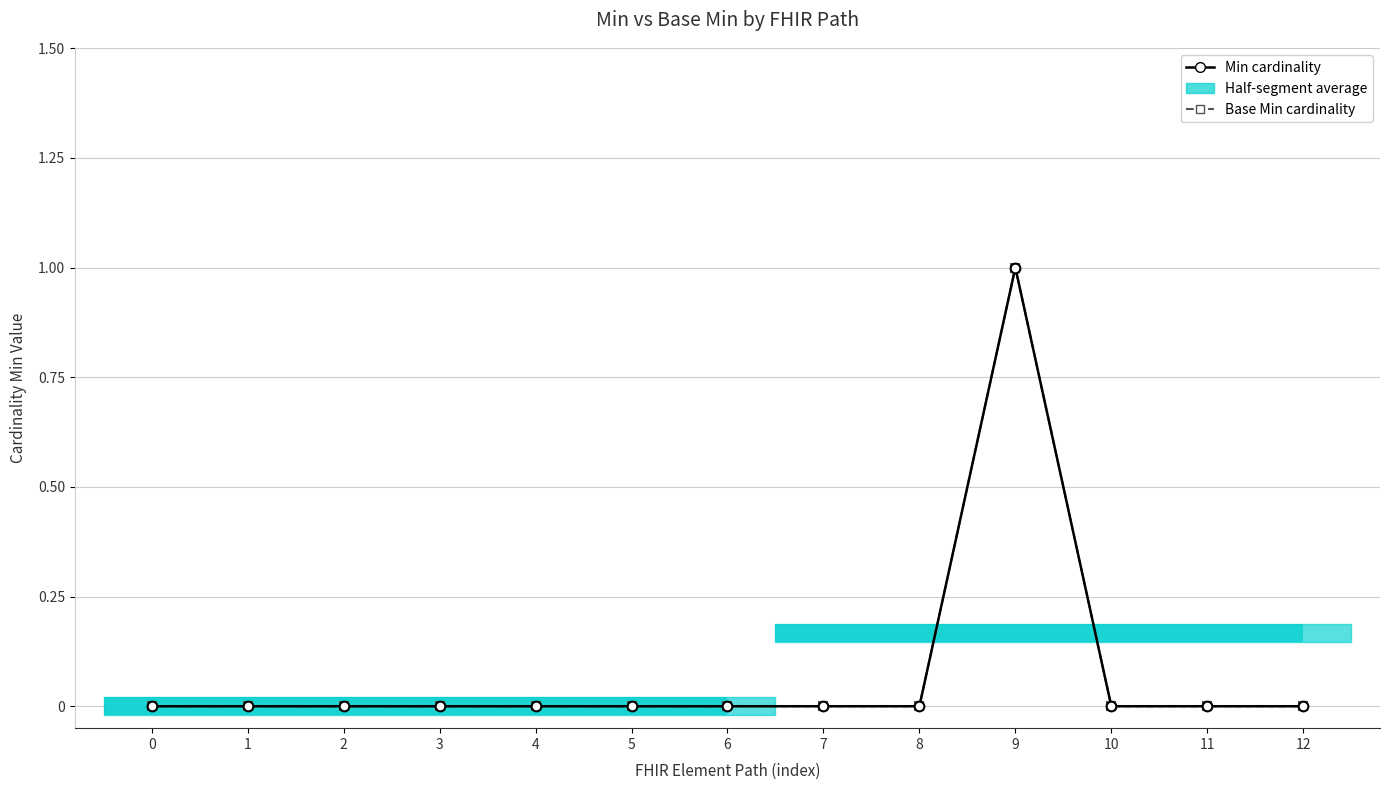

At which category is the sum across all series the highest?

9